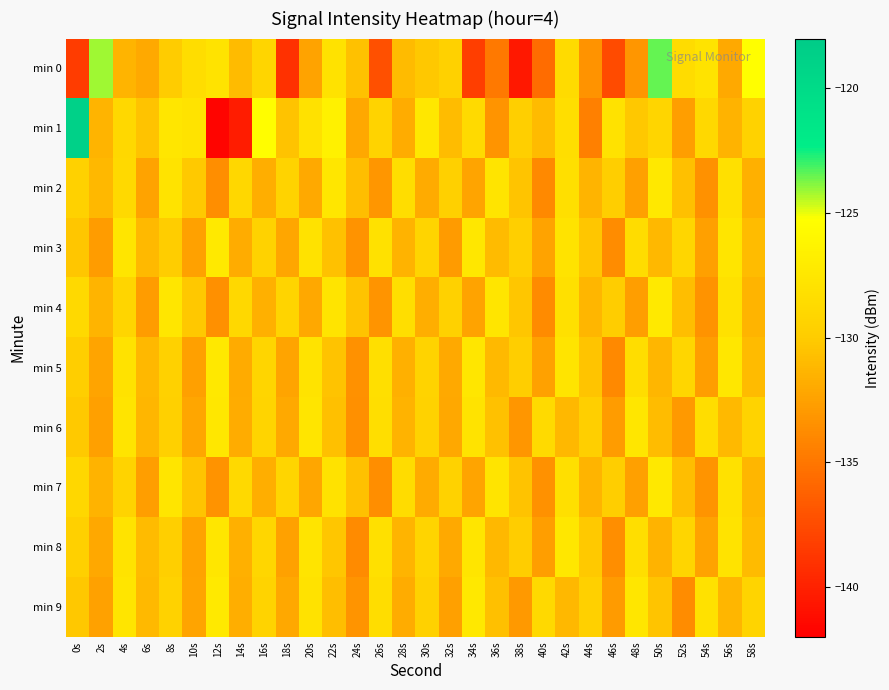

Which series has the widest spread of values?

min 1